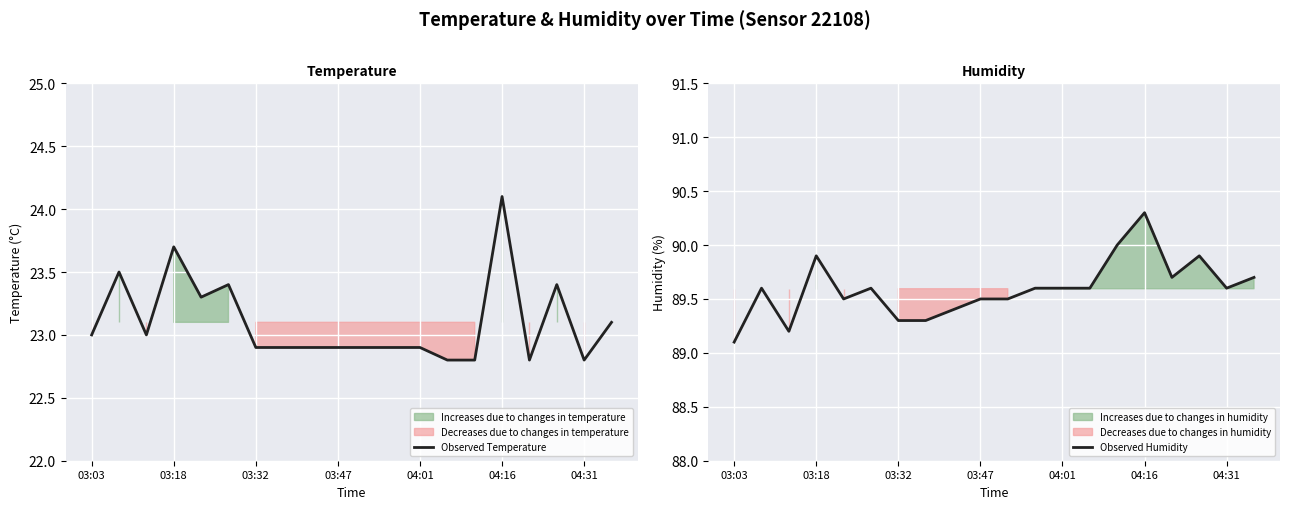

Which series has the largest total across all categories?

Observed Humidity